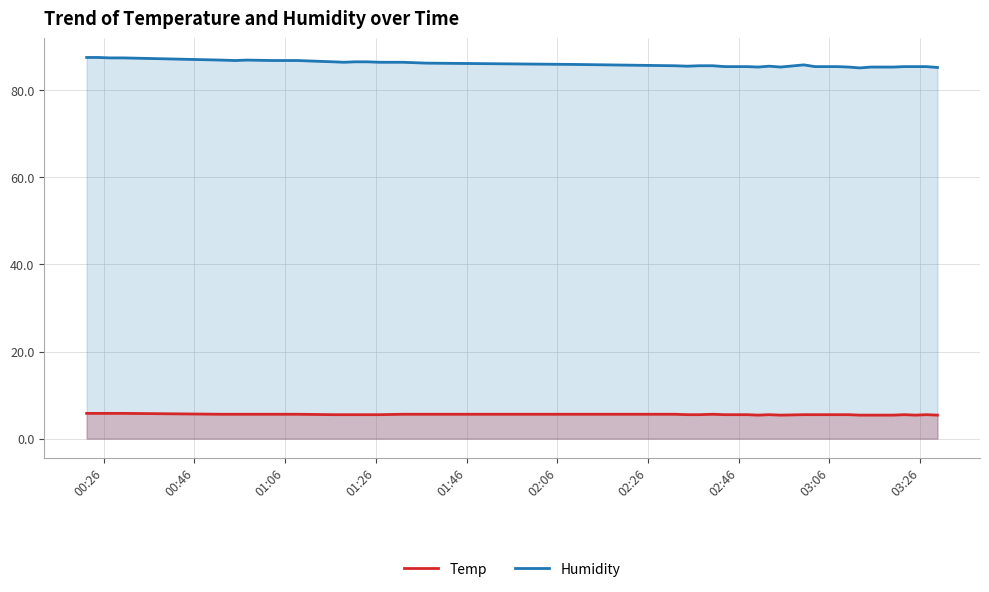

True or false: Temp and Humidity intersect in this chart.

False